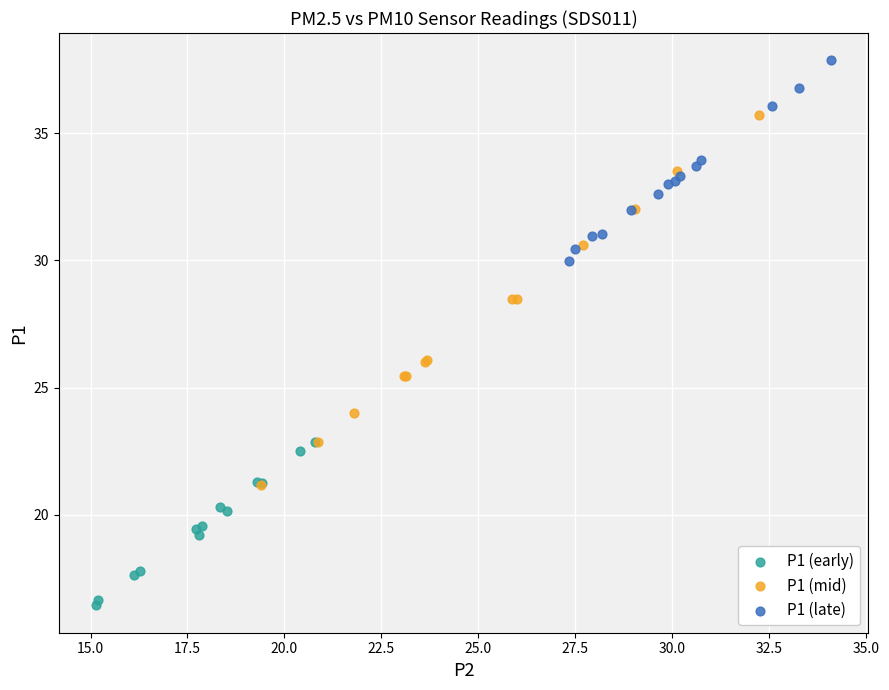

Which series contains the highest Y value?

P1 (late)